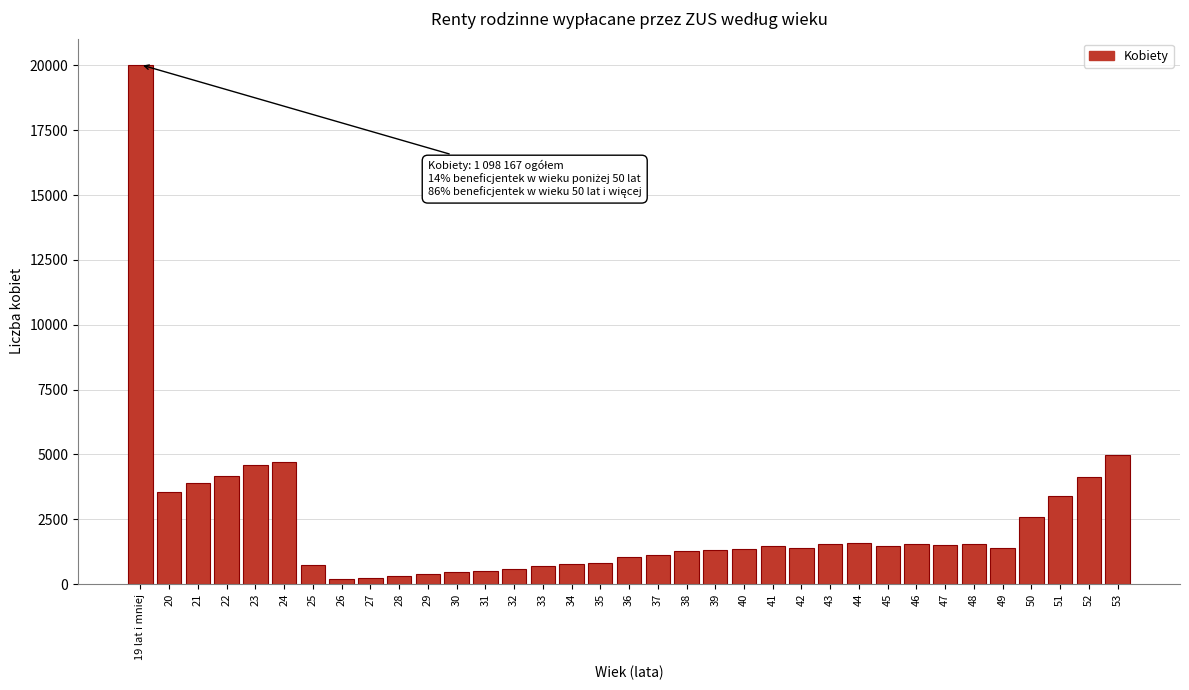

What is the ratio of the value at 42 to the value at 37?

1.3